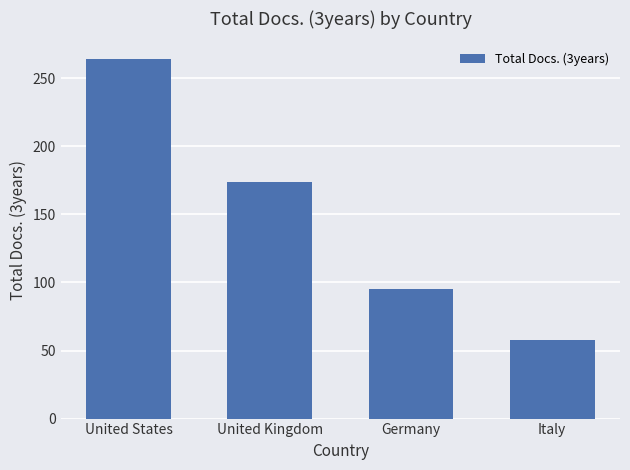

True or false: the data shows 131 at Germany.

False